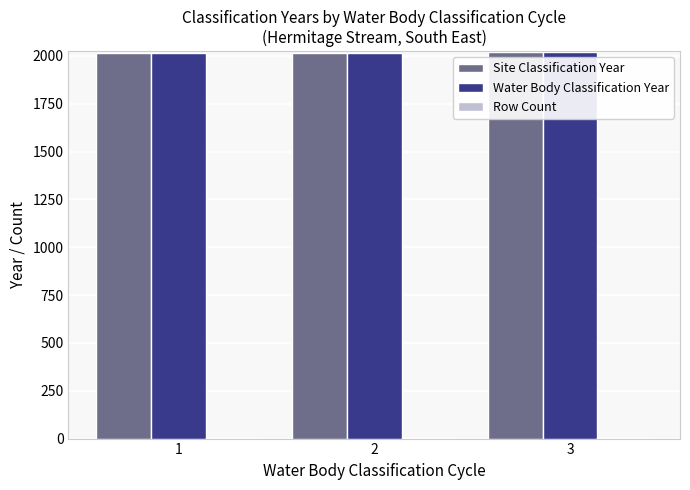

What is the value of the Row Count bar at the 3rd from the left?

1